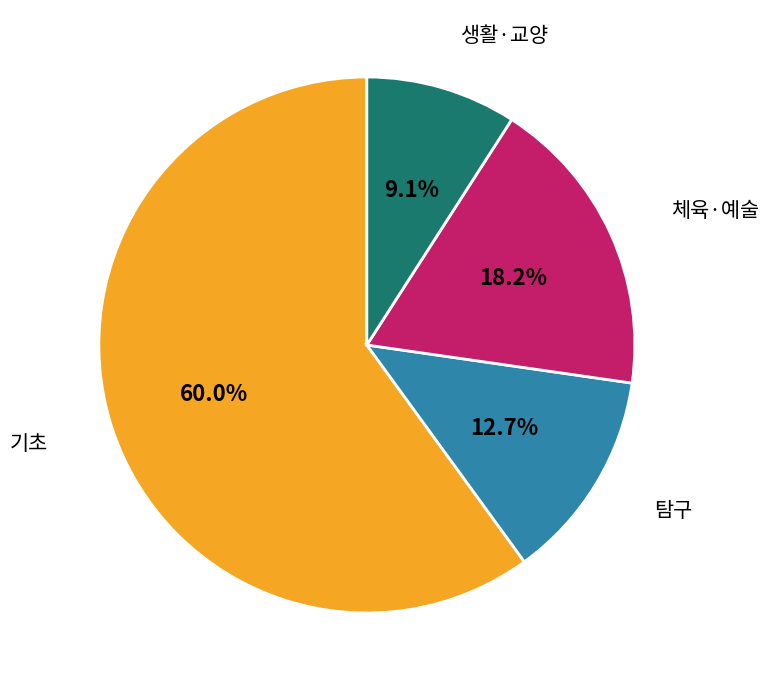

Count the number of slices in the pie.

4